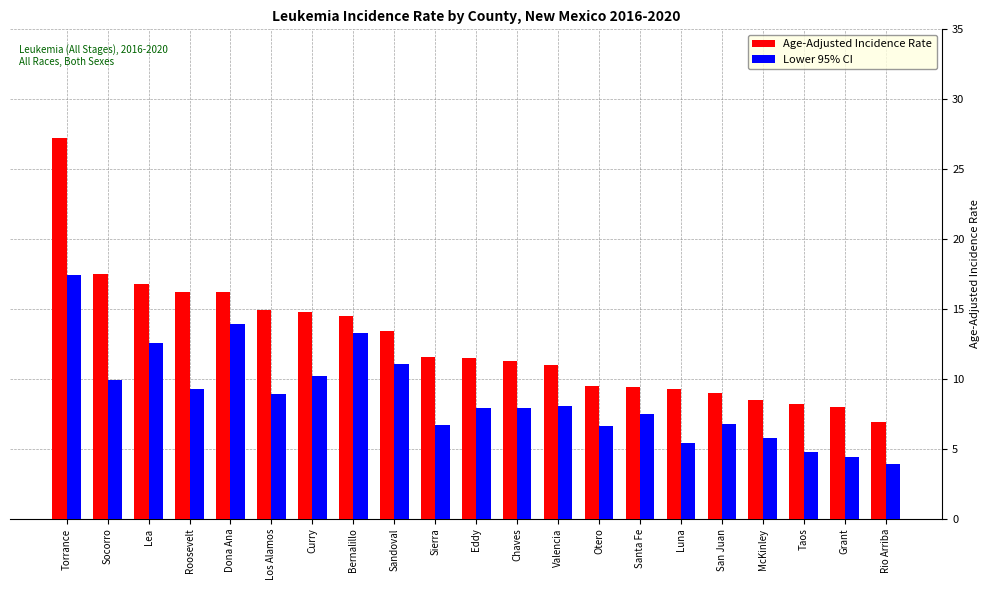

Which series has the largest range (max minus min)?

Age-Adjusted Incidence Rate